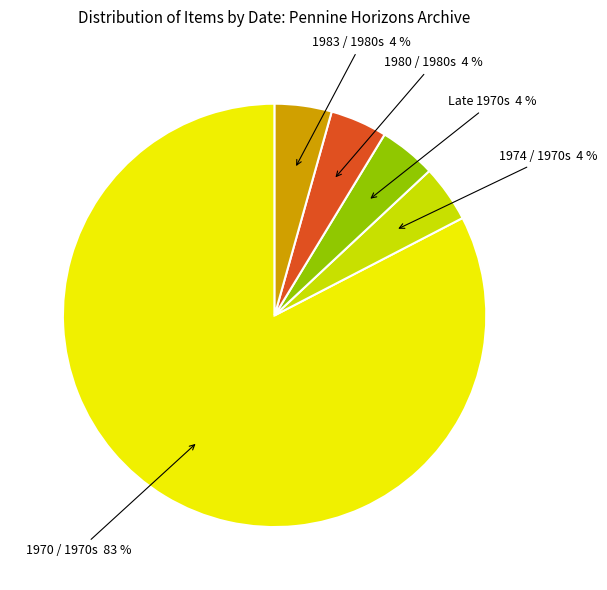

Approximately how many times larger is the value at Late 1970s compared to 1983 / 1980s?

1.0